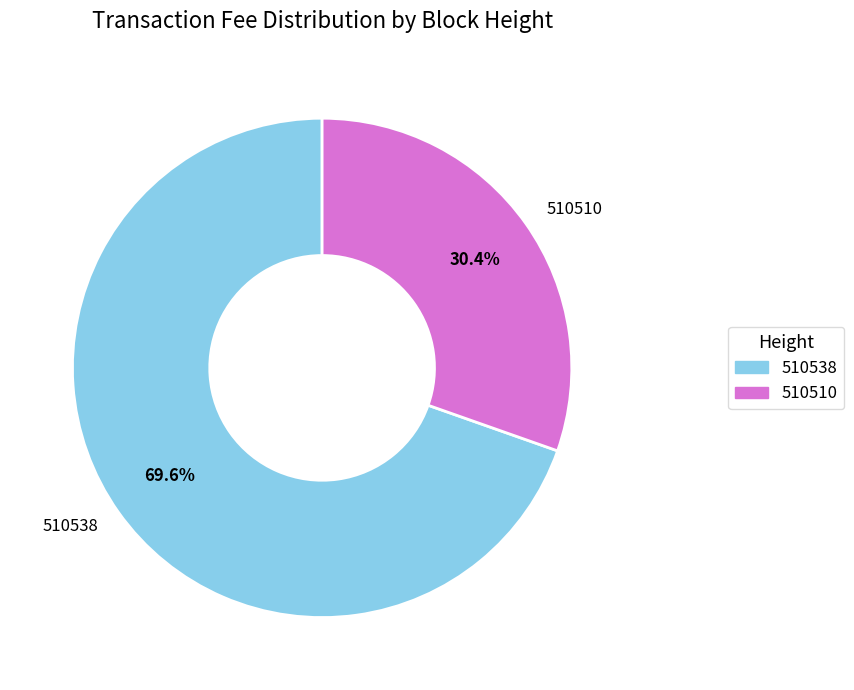

Which has a higher value, 510538 or 510510?

510538